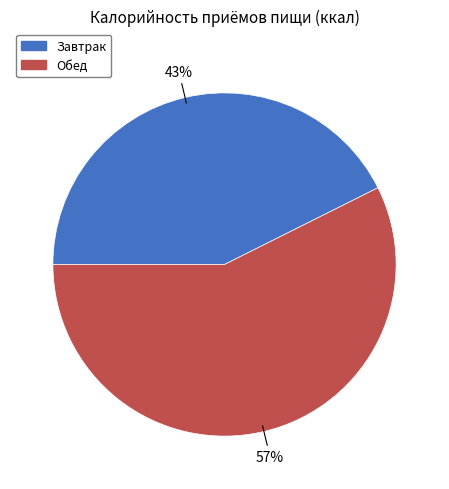

The Завтрак slice represents 43% of the pie. True or false?

True